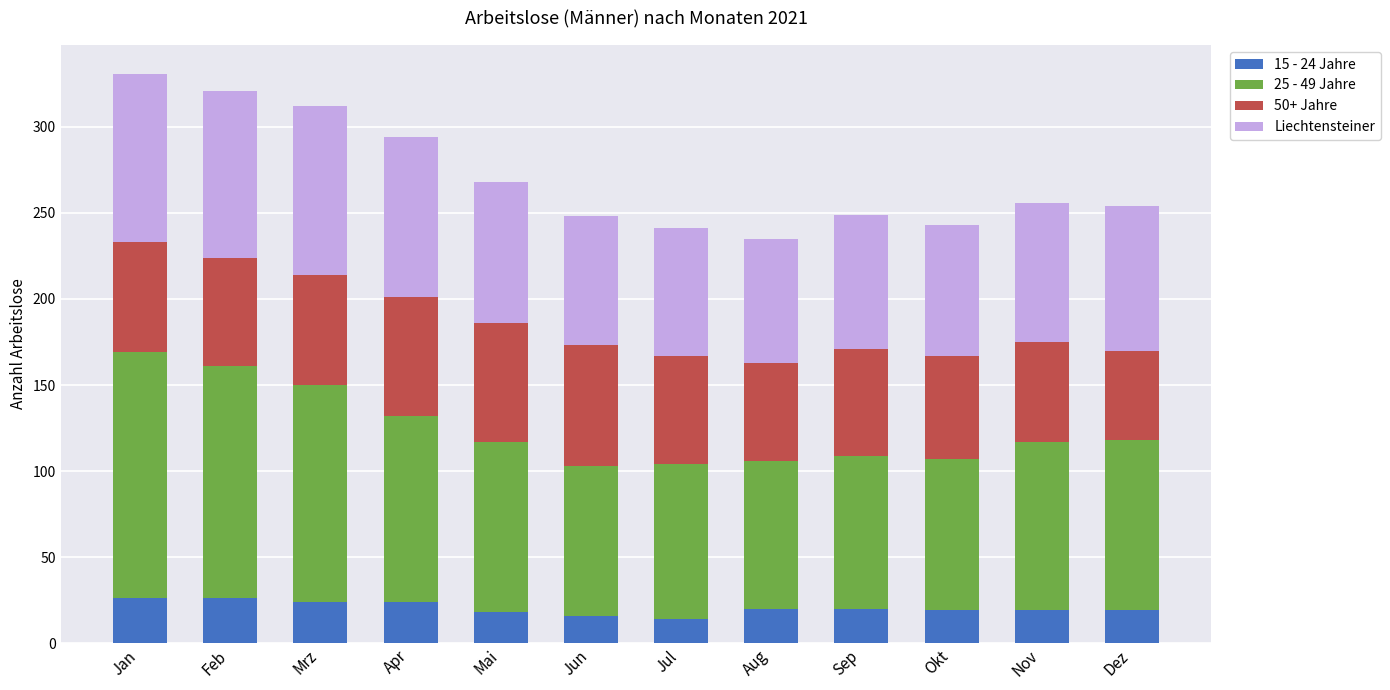

What is the average value of the 15 - 24 Jahre series?

20